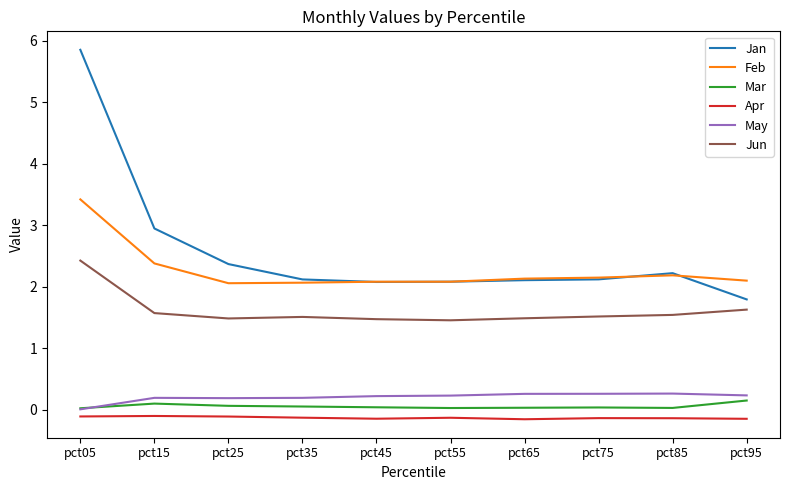

In May, how many points are higher than both neighbors (excluding endpoints)?

2